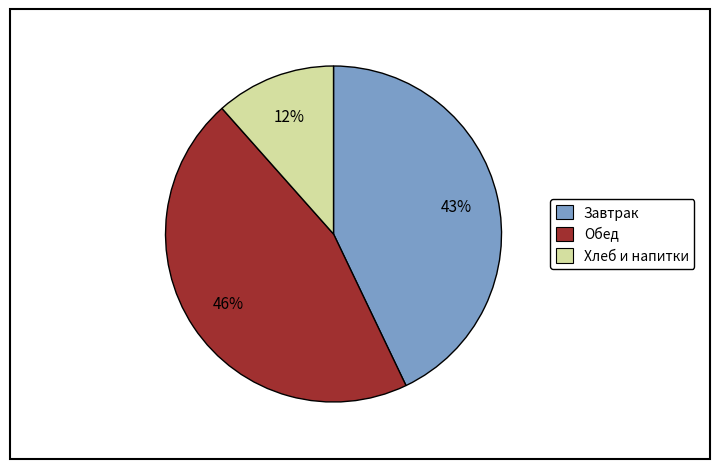

To the nearest percent, what is the average slice percentage?

33%